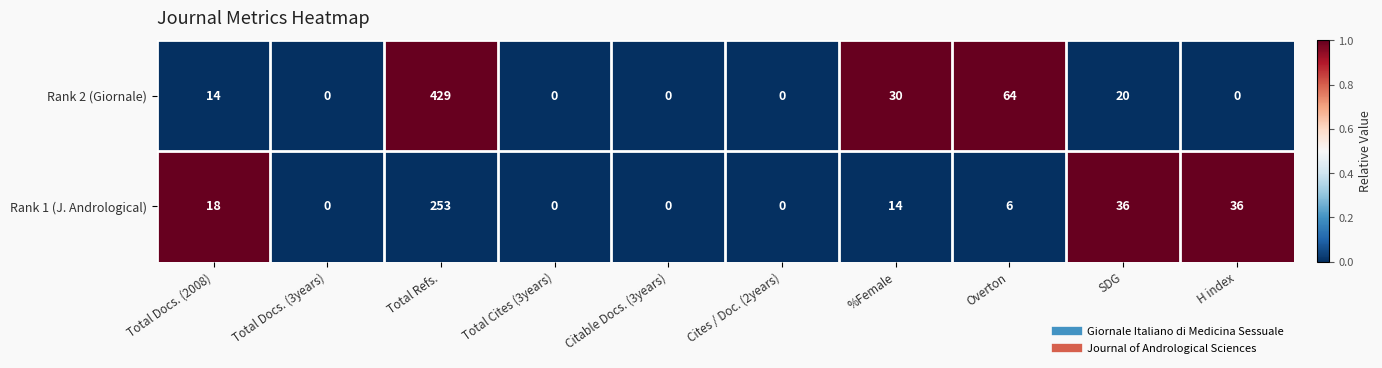

Which series has the largest total across all categories?

Rank 2 (Giornale)